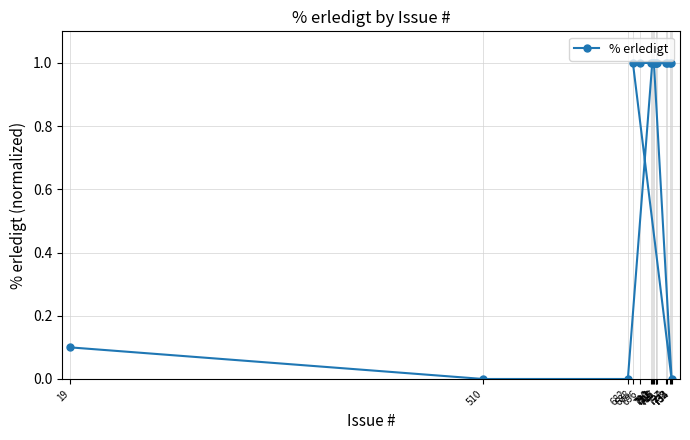

List the labels in order of value, smallest first.

510, 682, 734, 19, 711, 713, 688, 728, 715, 696, 732, 733, 716, 717, 727, 712, 710